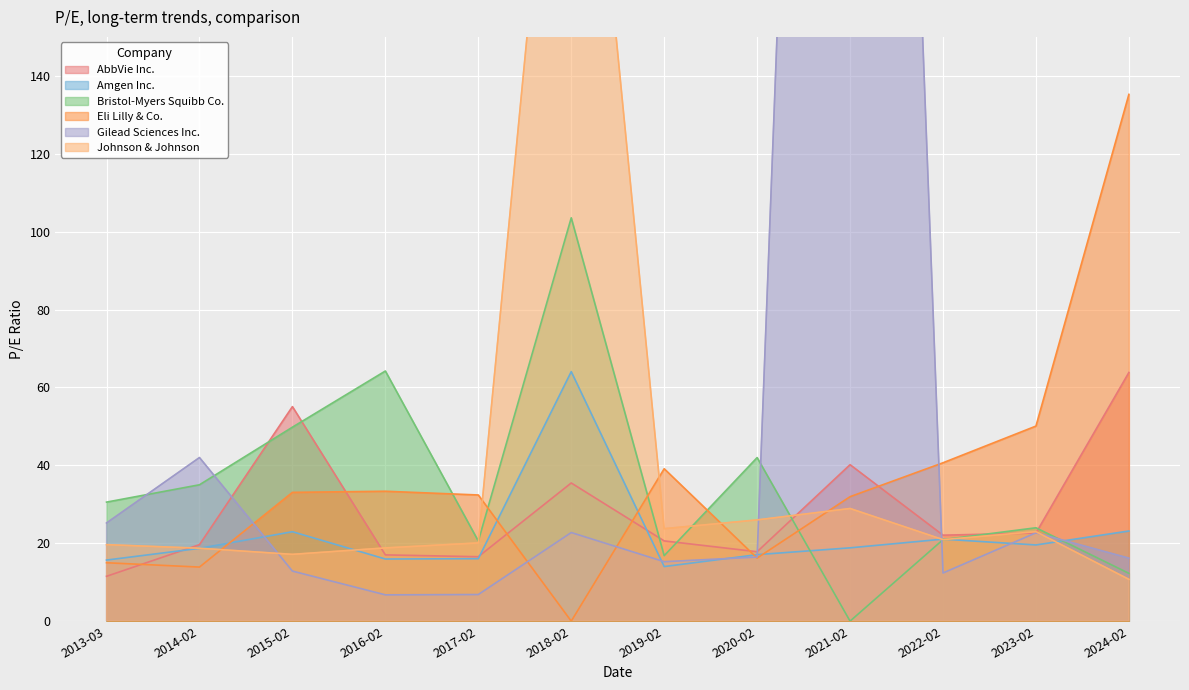

At which category does Amgen Inc. reach its first local peak?

2015-02